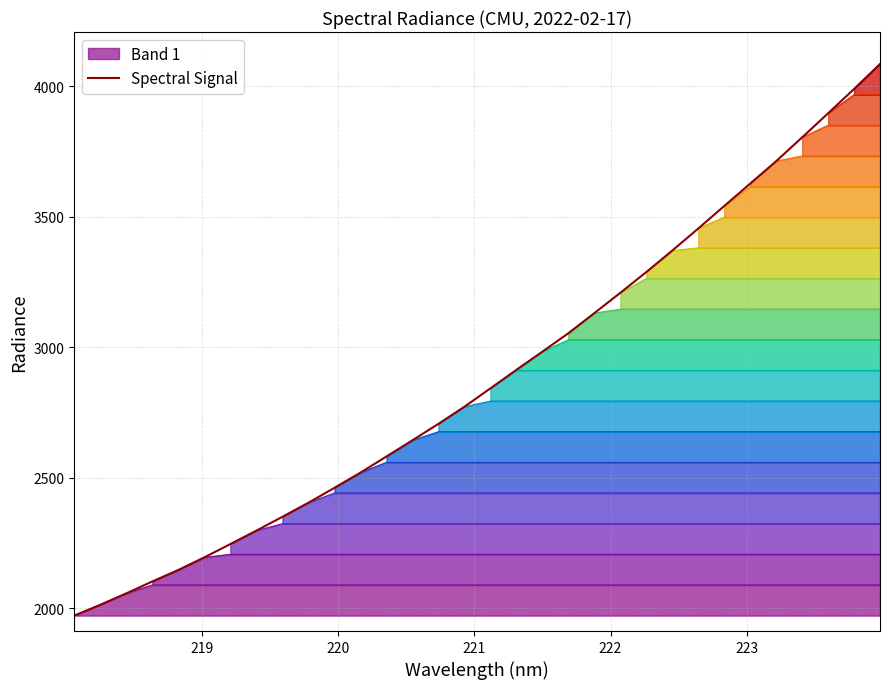

What is the maximum value for Band 1?

2089.1